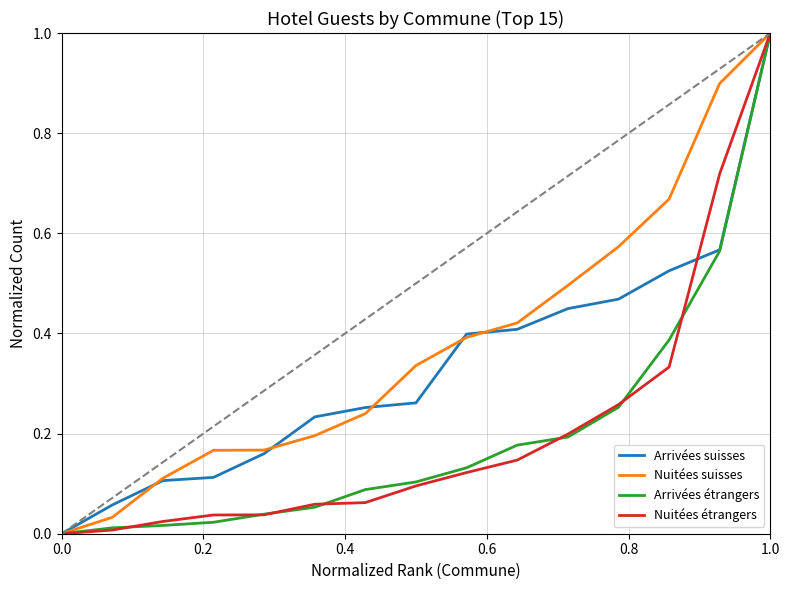

What is the sum of all Arrivées étrangers values?

3.0